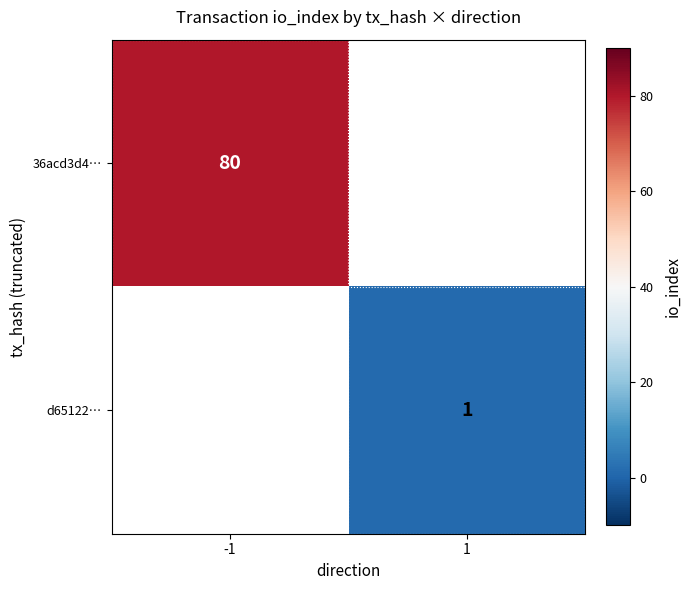

Is it true that 36acd3d4… equals 56 at -1?

False